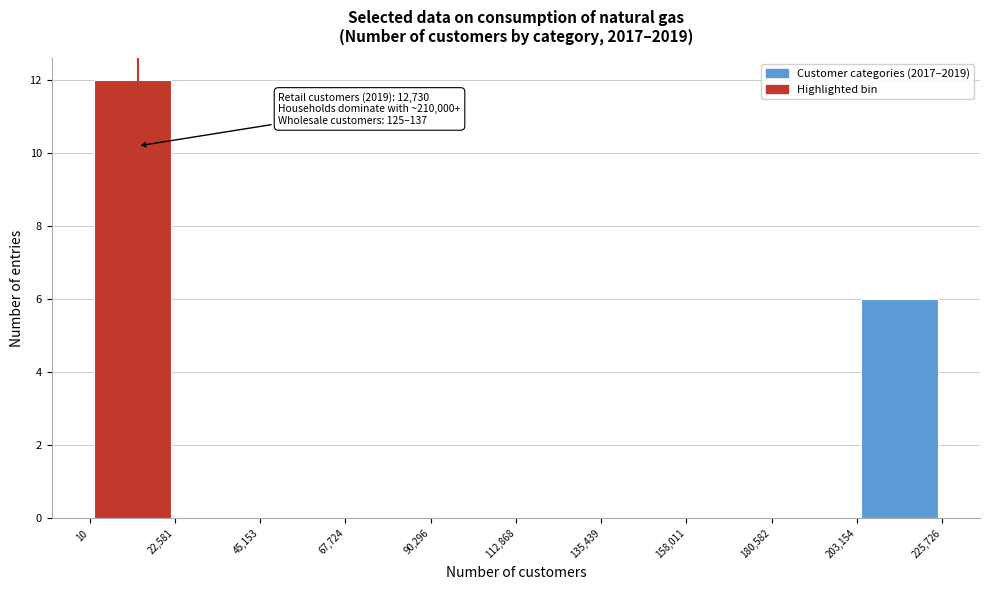

Over which range of the x-axis is the bar tallest?

10 to 22,581